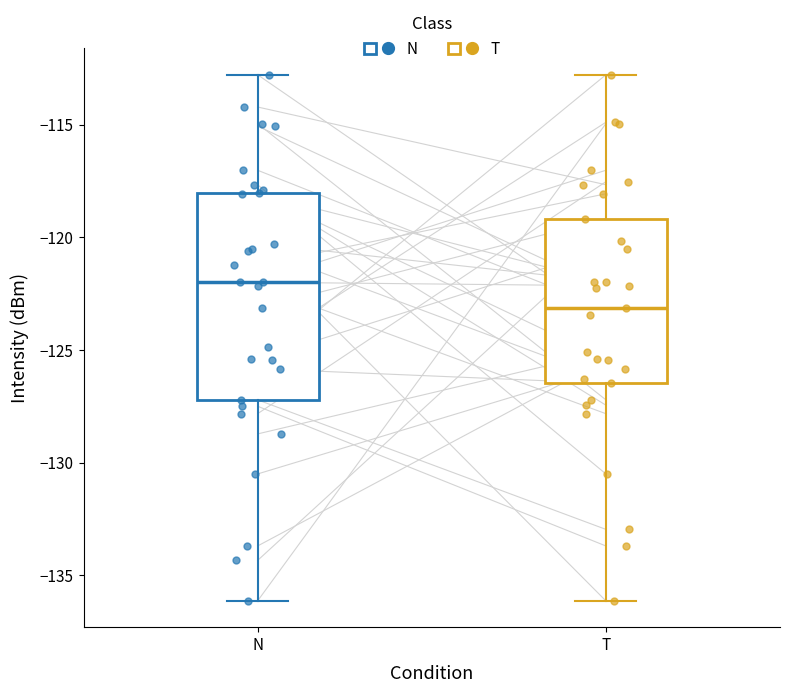

Where does the lower whisker of the box for T end on the y-axis? The values are not printed on the chart, so give them approximately, as read against the axis.

-136.0